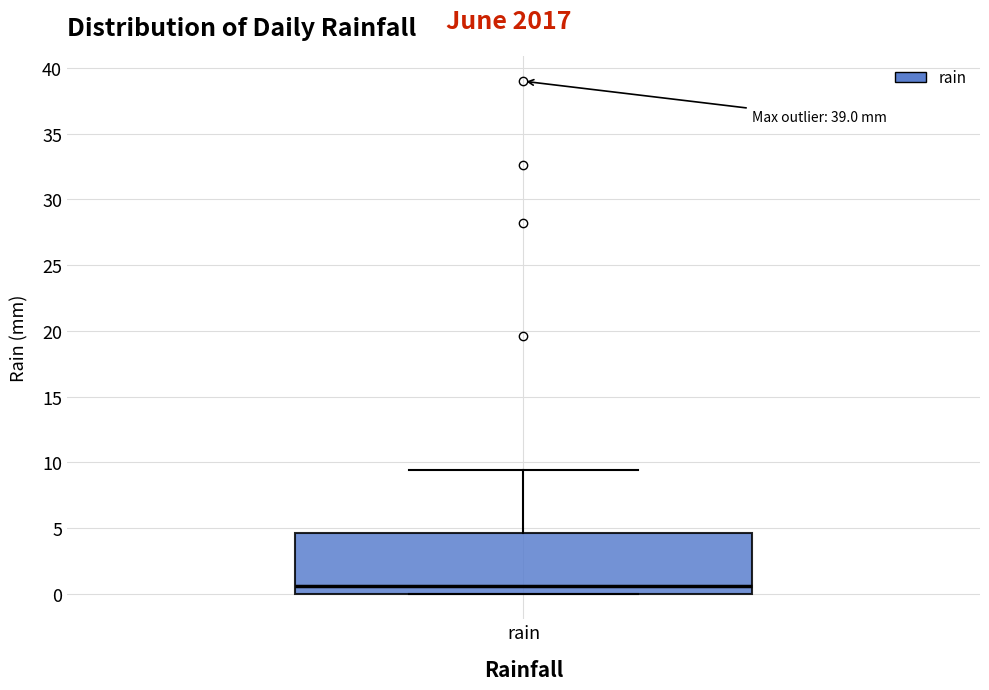

Transcribe this box plot: give where the median line is, the range the box spans, and where the two whiskers end, as read against the y-axis. The values are not printed on the chart, so give them approximately, as read against the axis.

median 0.5, box 0.0 to 4.5, whiskers 0.0 to 9.5